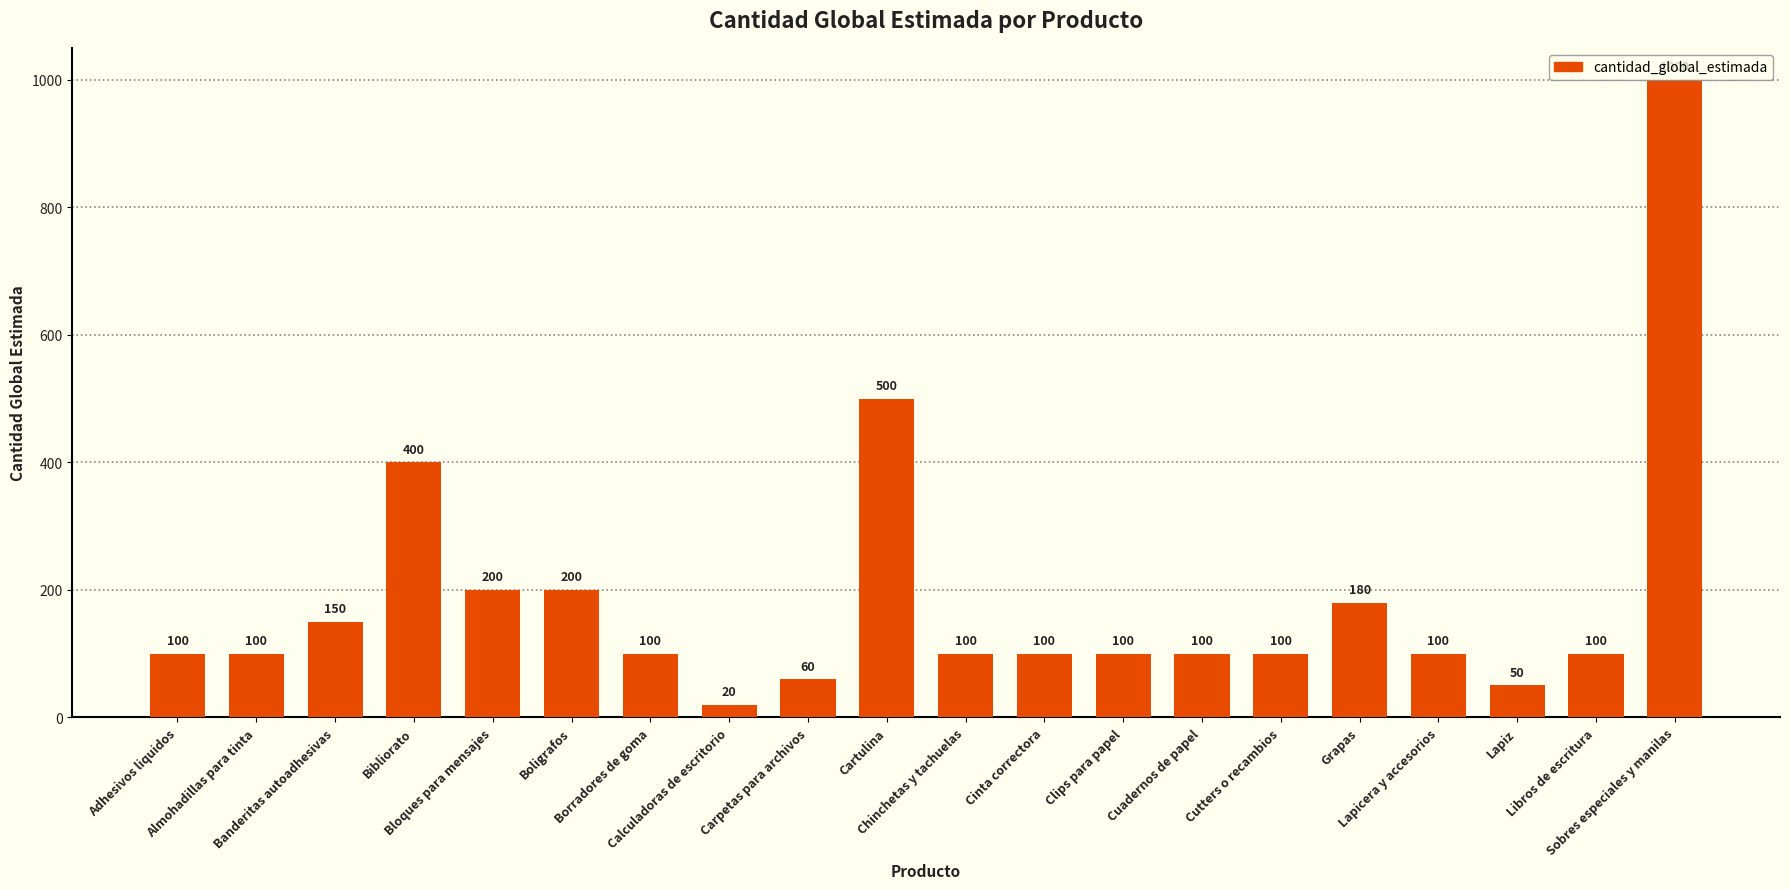

The value at Boligrafos is 69. True or false?

False